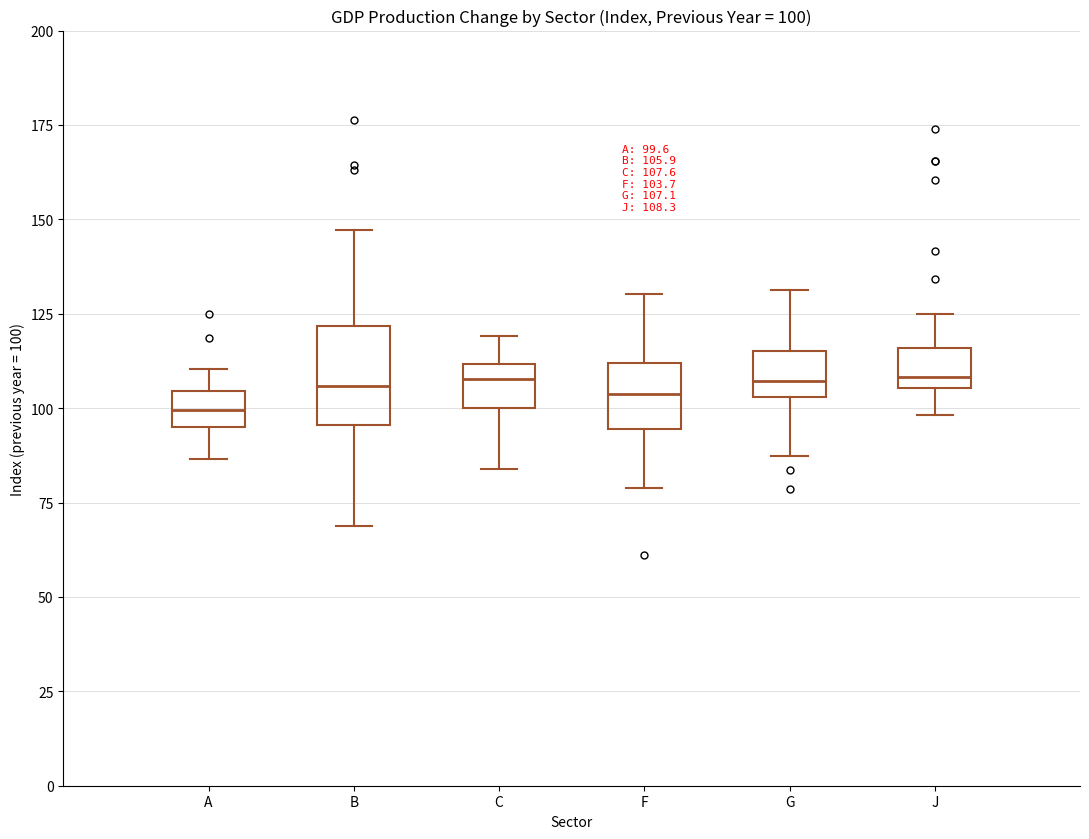

Comparing the boxes themselves (not the whiskers), which one is the tallest?

B